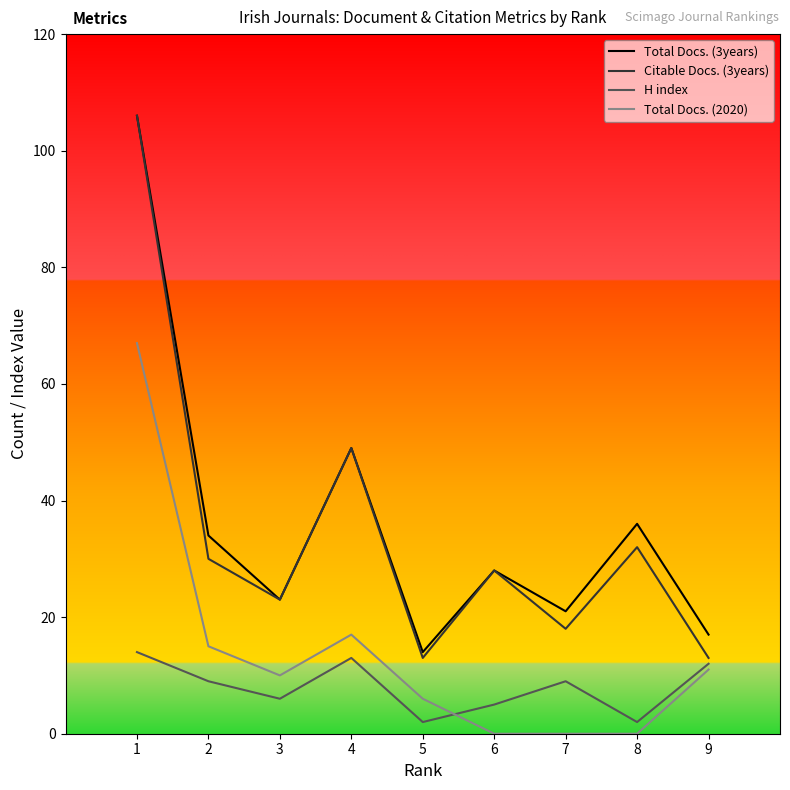

Which series has the largest total across all categories?

Total Docs. (3years)